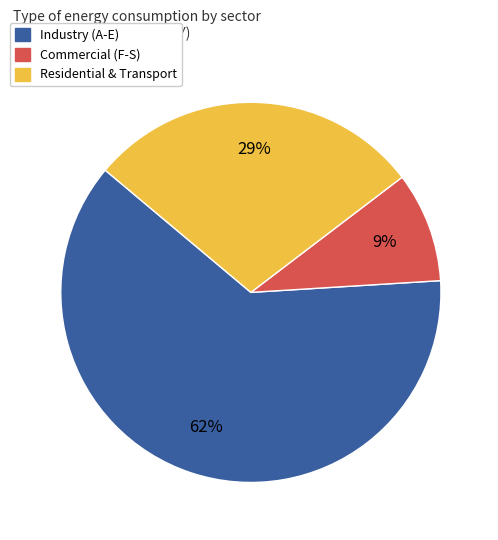

How many segments does this pie chart have?

3